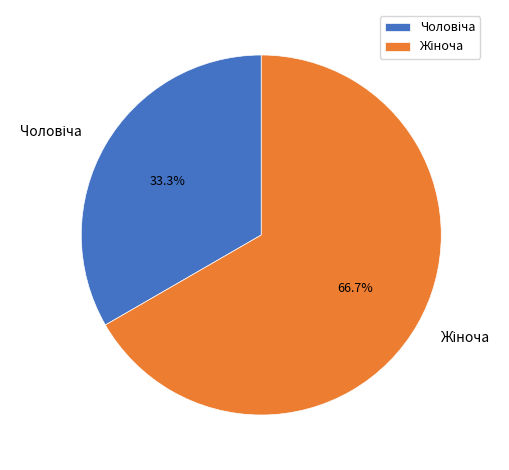

Does any single category account for the majority?

Yes